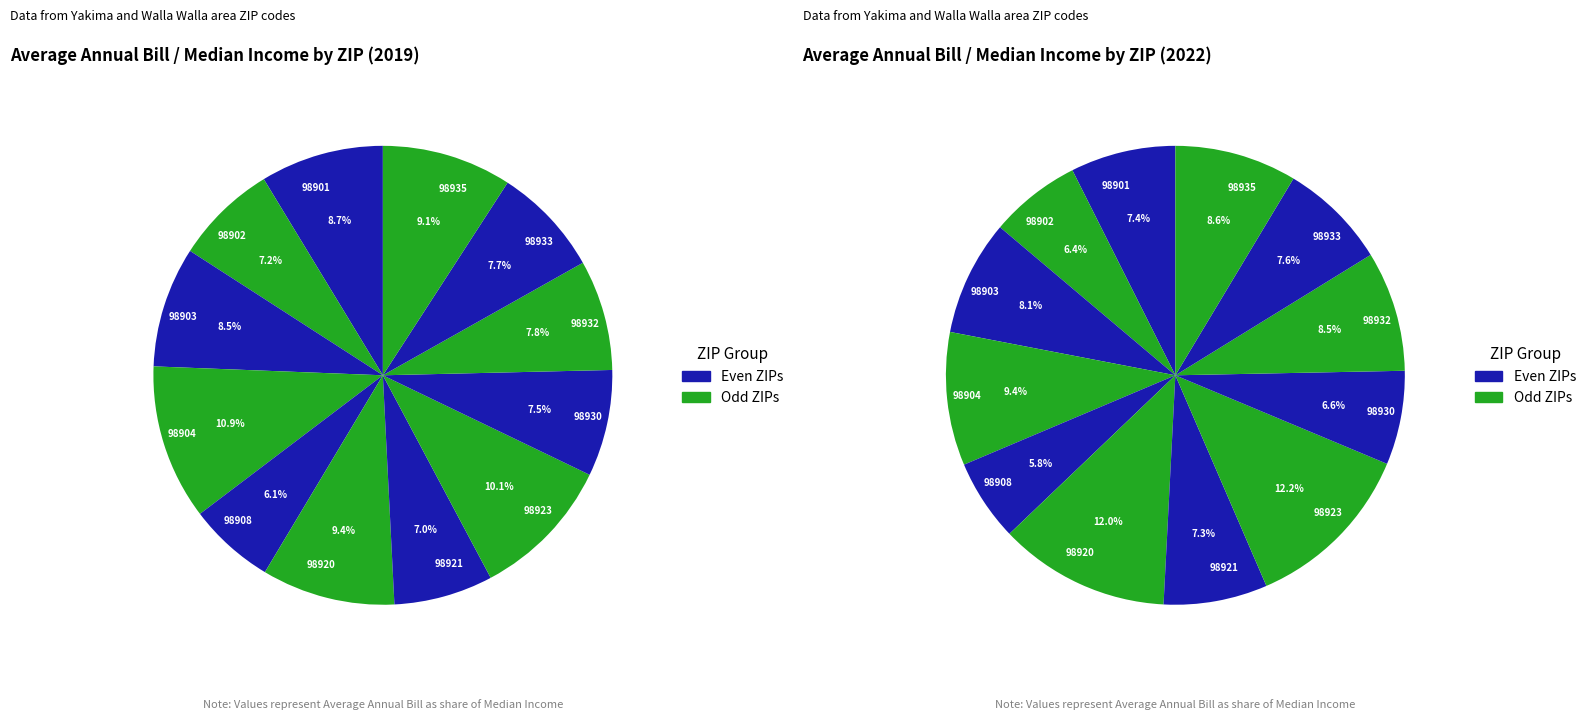

Count the number of slices in the pie.

12